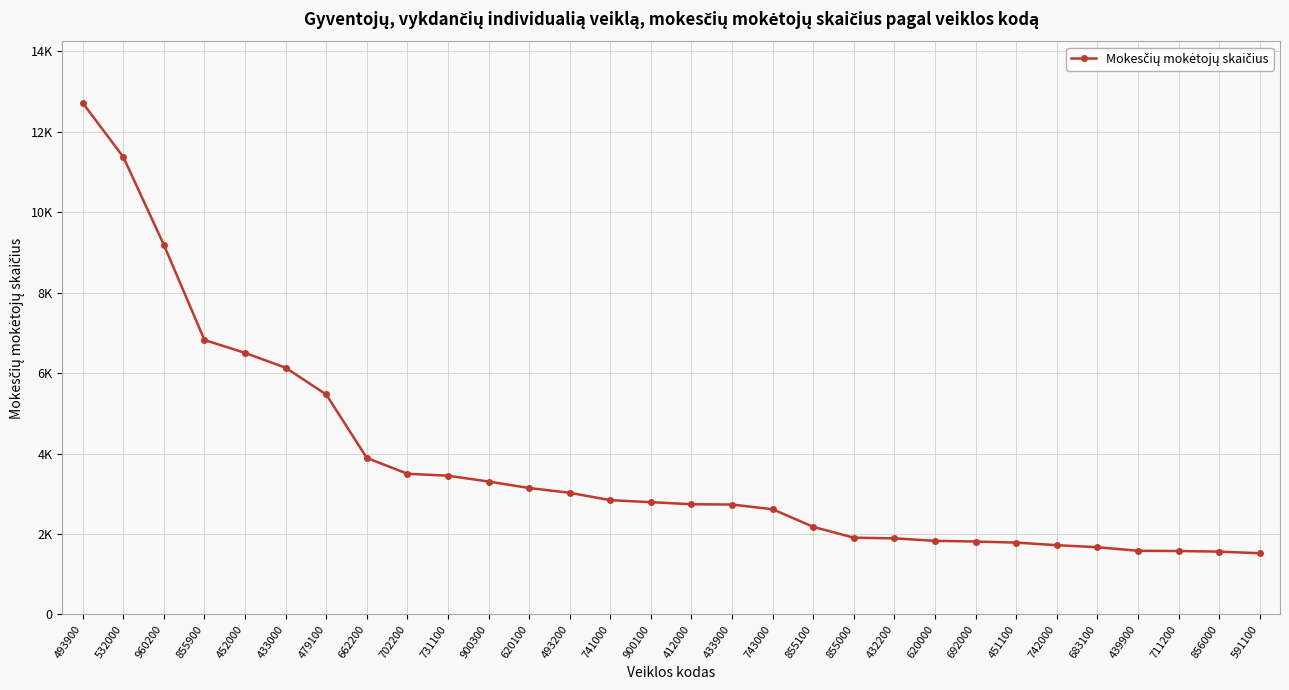

List the labels in order of value, largest first.

493900, 532000, 960200, 855900, 452000, 433000, 479100, 662200, 702200, 731100, 900300, 620100, 493200, 741000, 900100, 412000, 433900, 743000, 855100, 855000, 432200, 620000, 692000, 451100, 742000, 683100, 439900, 711200, 856000, 591100